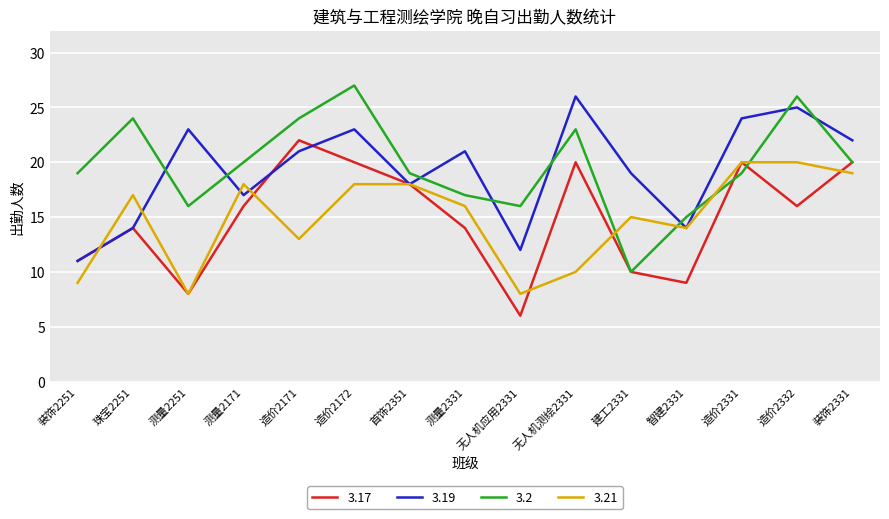

What is the total value across all series at 无人机测绘2331?

79